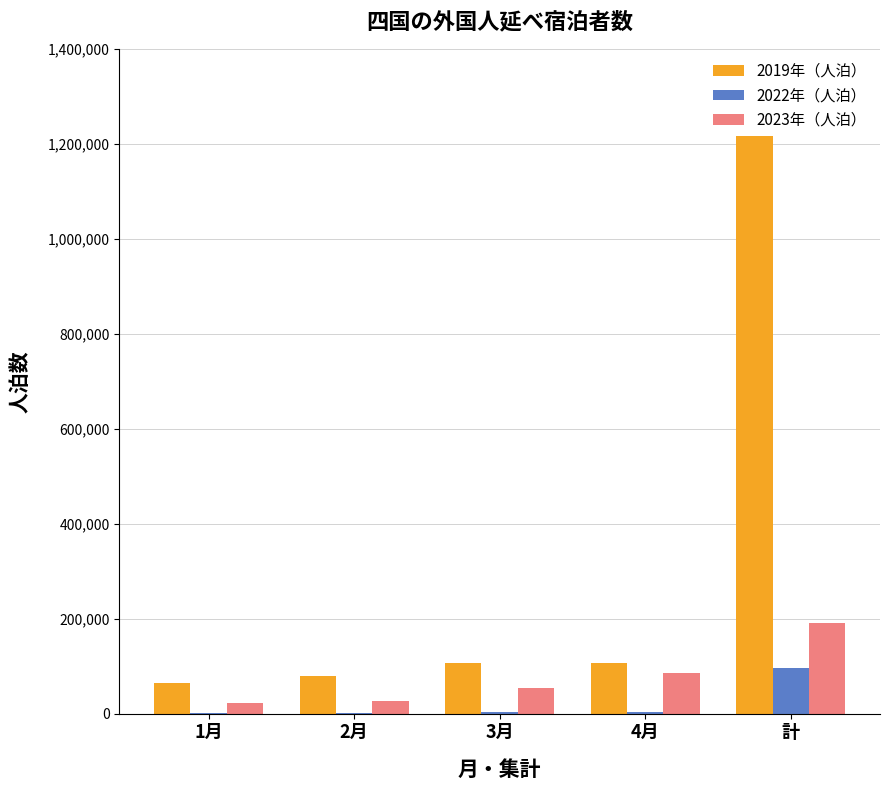

Which category has the highest value in the 2019年（人泊） series?

計